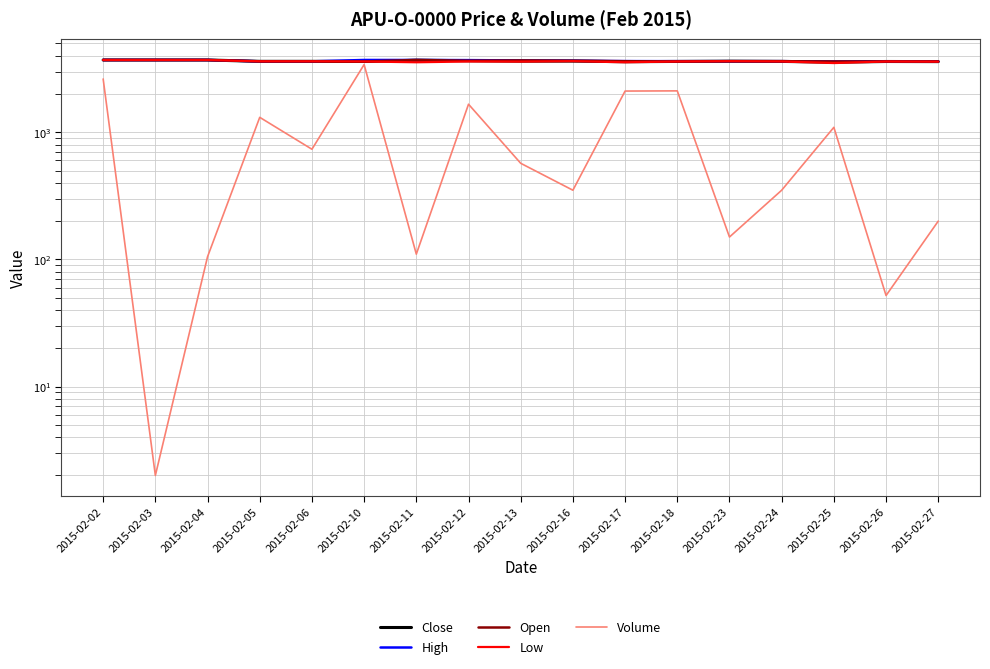

How many lines are shown in the chart?

5